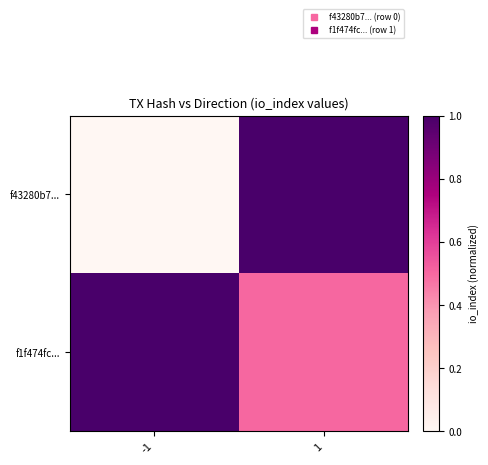

Reading left to right, list all the values displayed in this chart.

f43280b7...: -1=0.0	1=1.0
f1f474fc...: -1=1.0	1=0.5